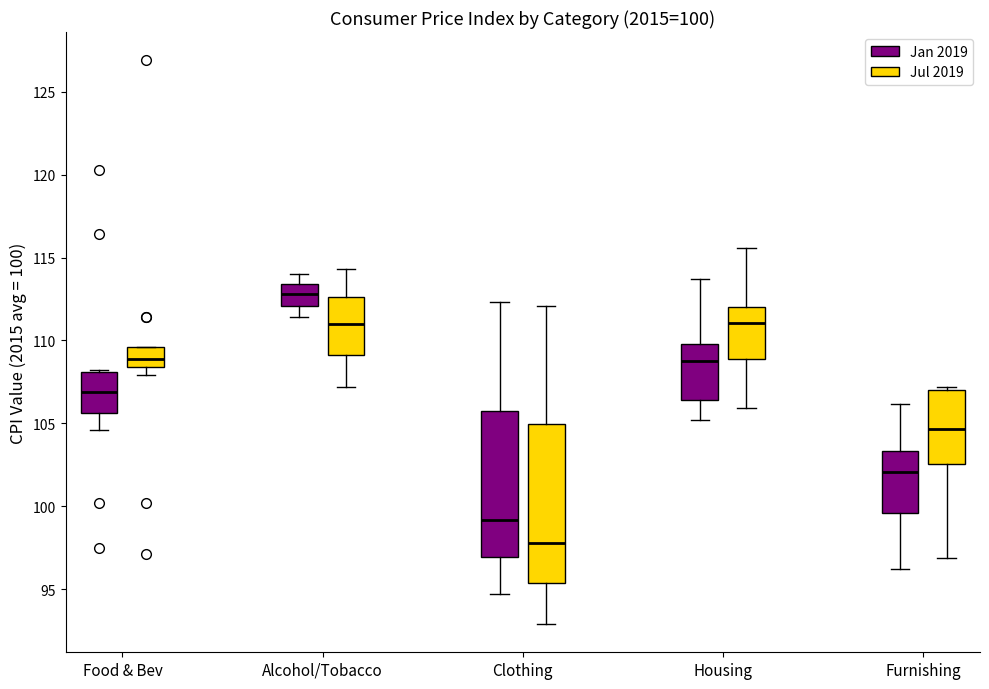

Which box is the tallest, from its lower edge to its upper edge?

Clothing (Jul 2019)